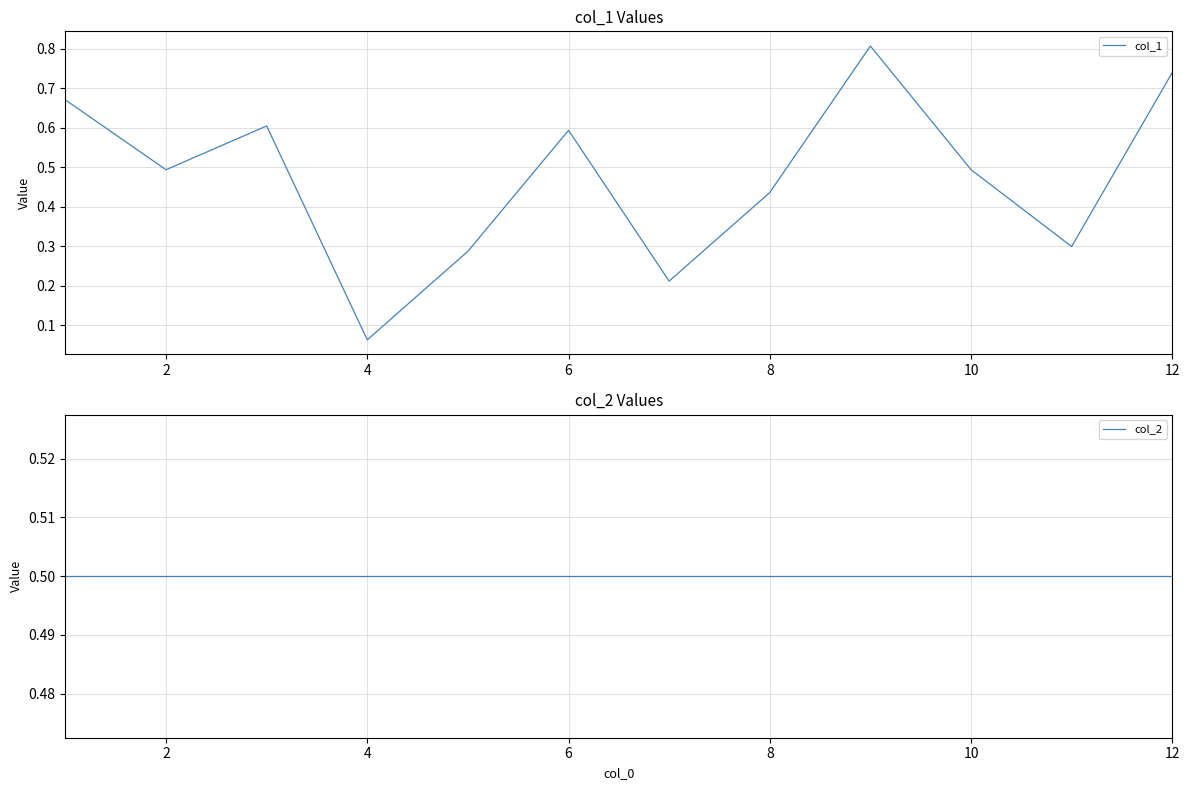

What is the maximum value for col_1?

0.8